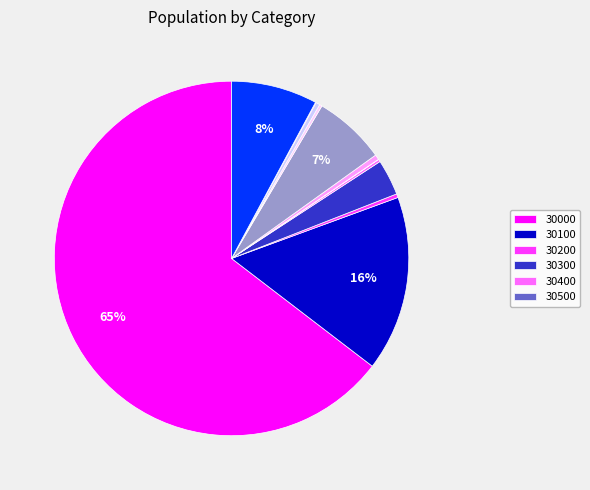

Is there any slice that represents more than half of the pie?

Yes